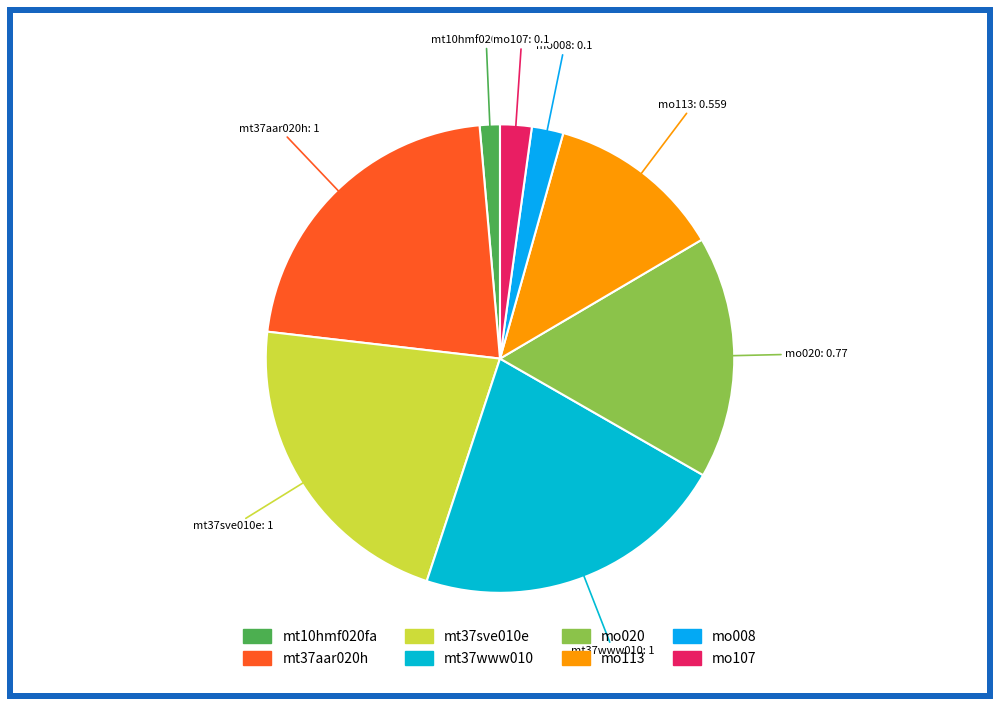

Is there a majority slice in this chart?

No